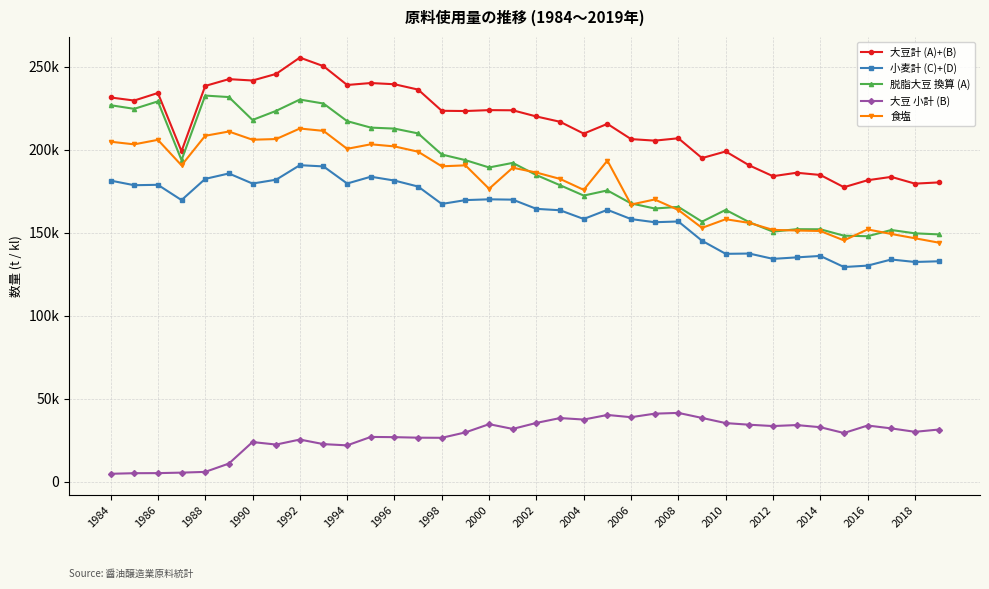

Reading left to right, extract all data points from this chart.

大豆計 (A)+(B): 231354.0	229504.0	234054.0	198950.0	238296.0	242397.0	241575.0	245559.0	255379.0	250220.0	238875.0	240056.0	239321.0	236102.0	223329.0	223187.0	223733.0	223632.0	219903.8	216709.8	209585.5	215454.0	206279.2	205349.0	206774.2	194850.0	198833.8	190419.8	183928.5	186008.2	184668.0	177293.8	181499.0	183517.0	179444.8	180178.0
小麦計 (C)+(D): 181276.0	178498.0	178740.0	169527.0	182308.0	185573.0	179497.0	181825.0	190557.0	189825.0	179516.0	183615.0	181305.0	177690.0	167205.0	169527.0	170002.0	169798.0	164248.0	163412.0	158155.0	163668.0	158094.0	156202.0	156650.0	145033.0	137162.0	137327.0	134124.0	135018.0	135890.0	129212.0	130058.0	133748.0	132250.0	132661.0
脱脂大豆 換算 (A): 226700.0	224500.0	229000.0	193600.0	232500.0	231600.0	217800.0	223300.0	230100.0	227700.0	217100.0	213200.0	212600.0	209700.0	197000.0	193600.0	189188.0	191950.0	184603.8	178488.8	172257.5	175360.0	167536.2	164475.0	165441.2	156550.0	163638.8	156208.8	150517.5	152001.2	151955.0	148083.8	147770.0	151520.0	149508.8	148880.0
大豆 小計 (B): 4654.0	5004.0	5054.0	5350.0	5796.0	10797.0	23775.0	22259.0	25279.0	22520.0	21775.0	26856.0	26721.0	26402.0	26329.0	29587.0	34545.0	31682.0	35300.0	38221.0	37328.0	40094.0	38743.0	40874.0	41333.0	38300.0	35195.0	34211.0	33411.0	34007.0	32713.0	29210.0	33729.0	31997.0	29936.0	31298.0
食塩: 204698.0	203114.0	205830.0	190466.0	208273.0	210843.0	205900.0	206308.0	212651.0	211237.0	200413.0	203152.0	201872.0	198686.0	189888.0	190466.0	176355.0	189044.0	186125.0	182290.0	175697.0	193313.0	166843.0	169902.0	163581.0	152794.0	158014.0	155786.0	151586.0	151215.0	150919.0	145255.0	151864.0	149126.0	146535.0	143916.0